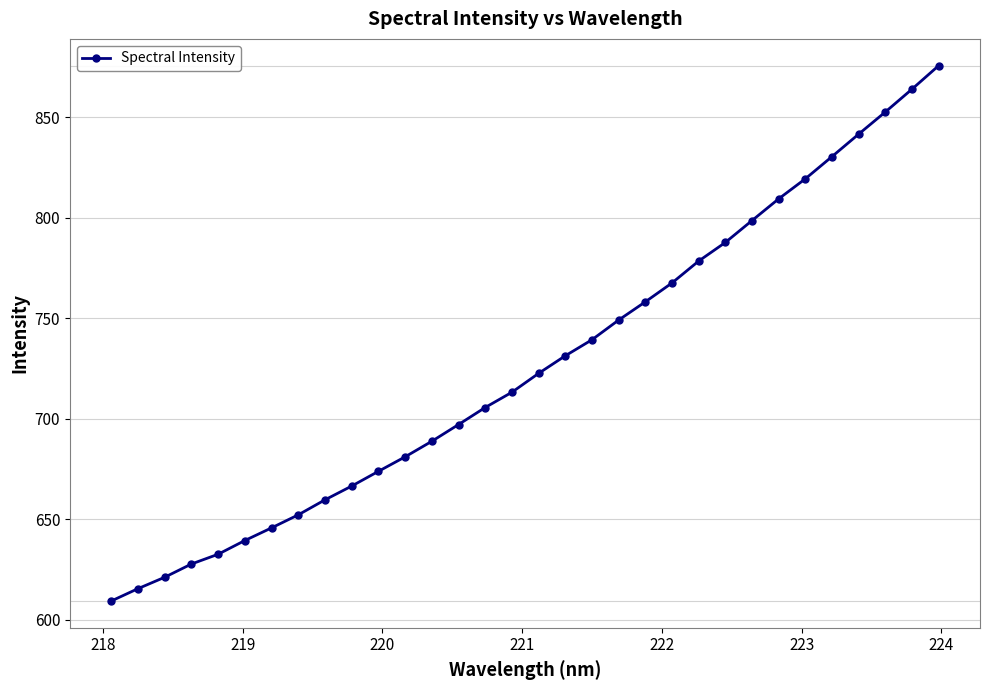

Count the number of data series in this chart.

1